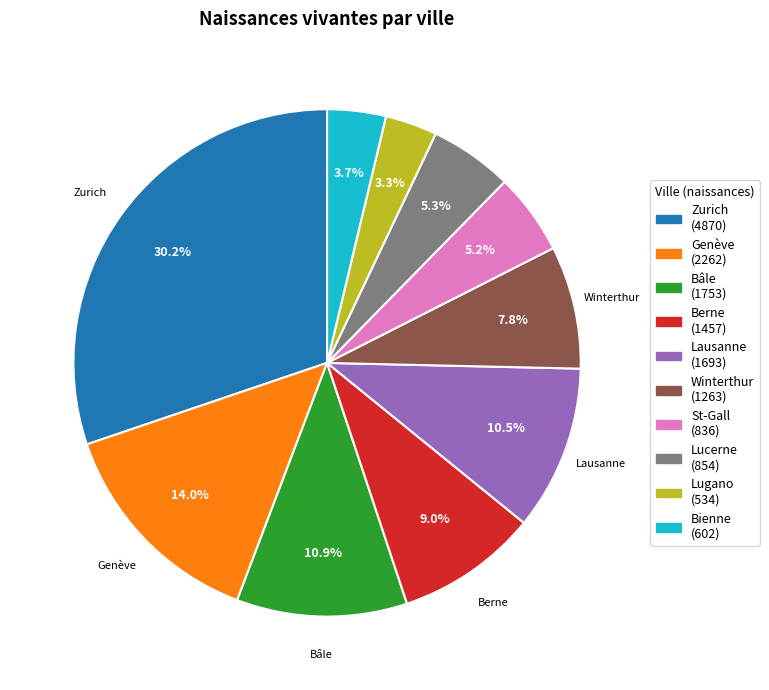

Which category has the biggest portion of the pie?

Zurich